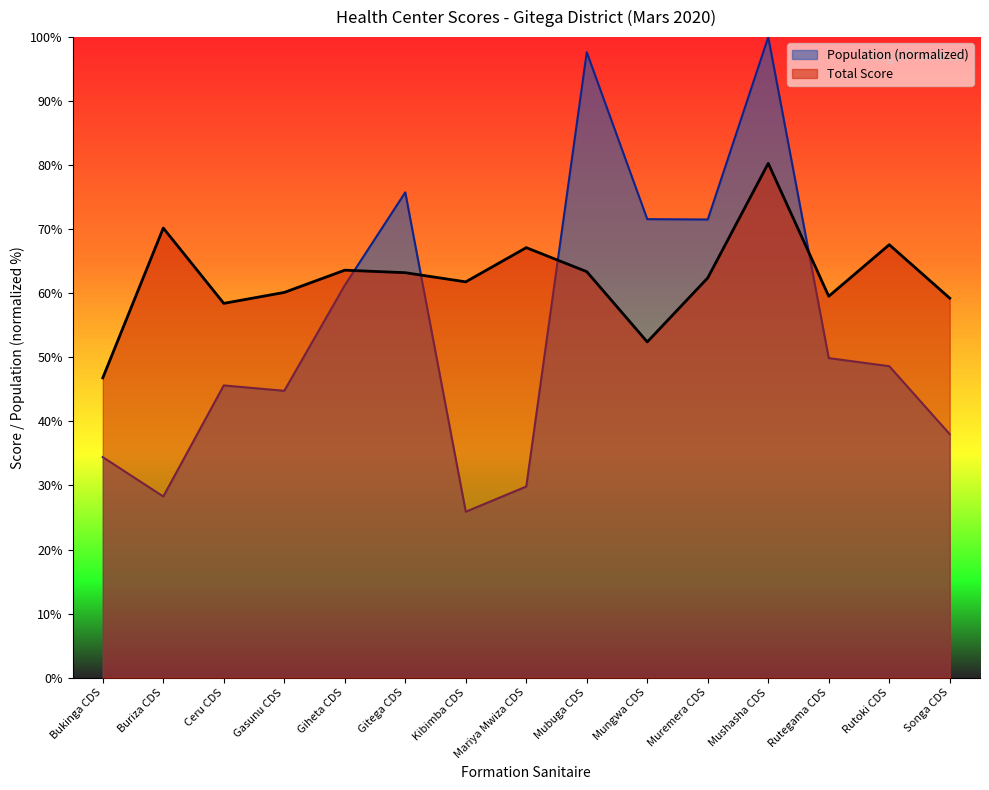

How many lines are shown in the chart?

2